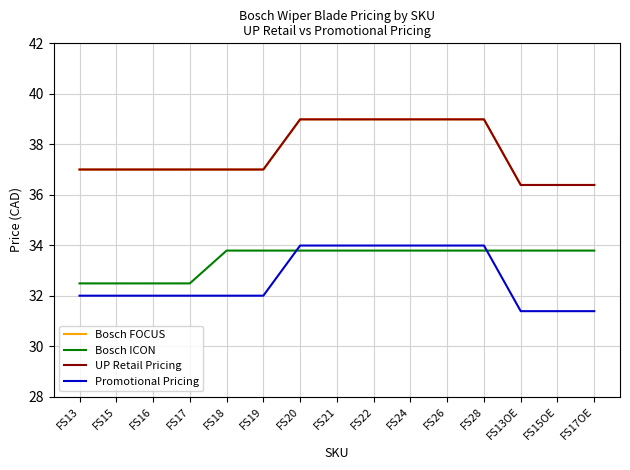

Is this an area chart (filled region under the line)?

No